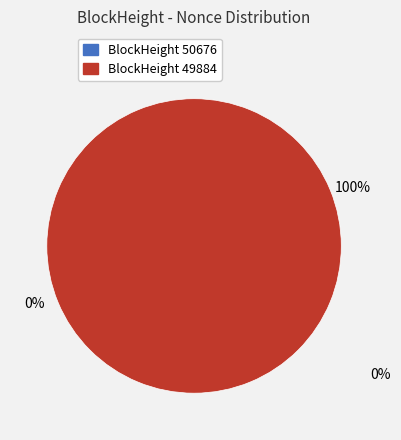

The 49884 slice represents 100% of the pie. True or false?

True